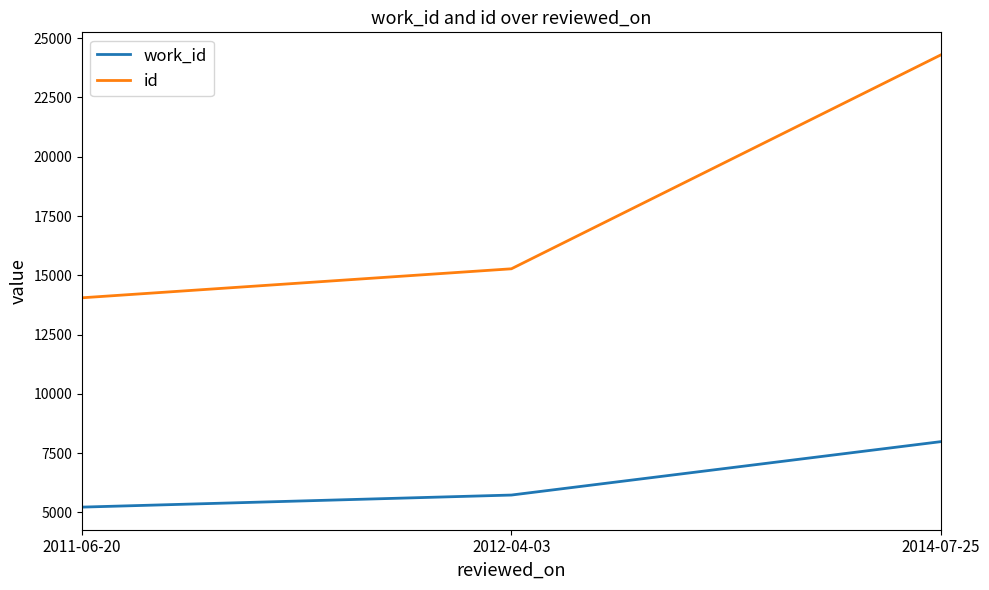

Rank the series at 2011-06-20 from lowest to highest value.

work_id, id